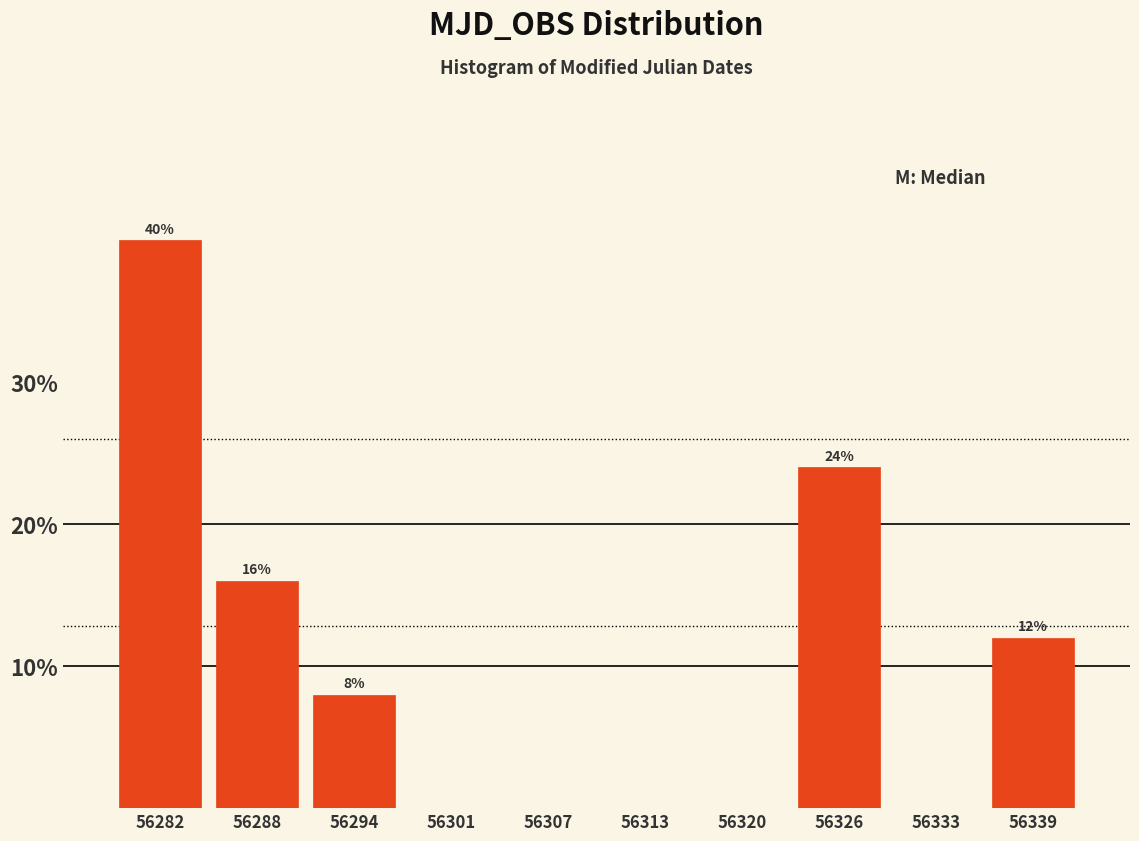

Over which range of the x-axis is the bar tallest?

56278 to 56285